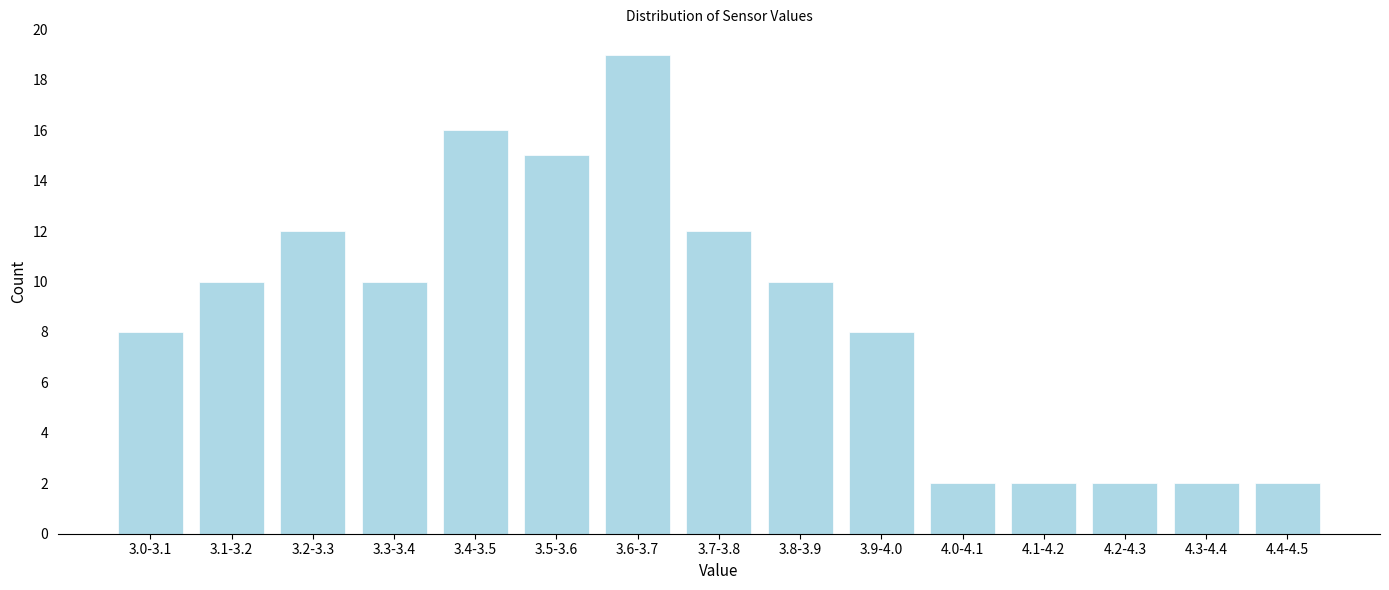

Reading right to left, transcribe all the data shown in this chart.

2	2	2	2	2	8	10	12	19	15	16	10	12	10	8